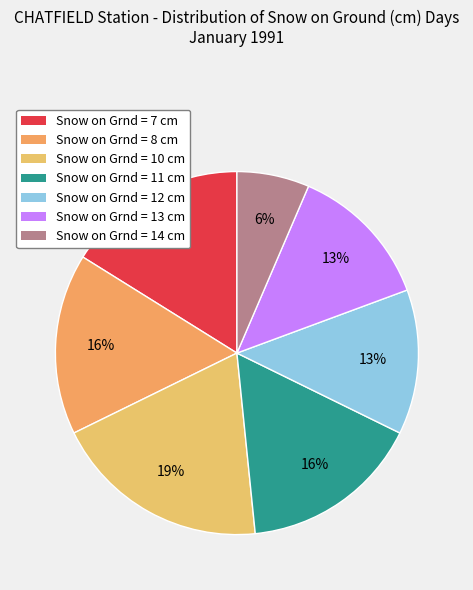

How many slices are in this pie chart?

7